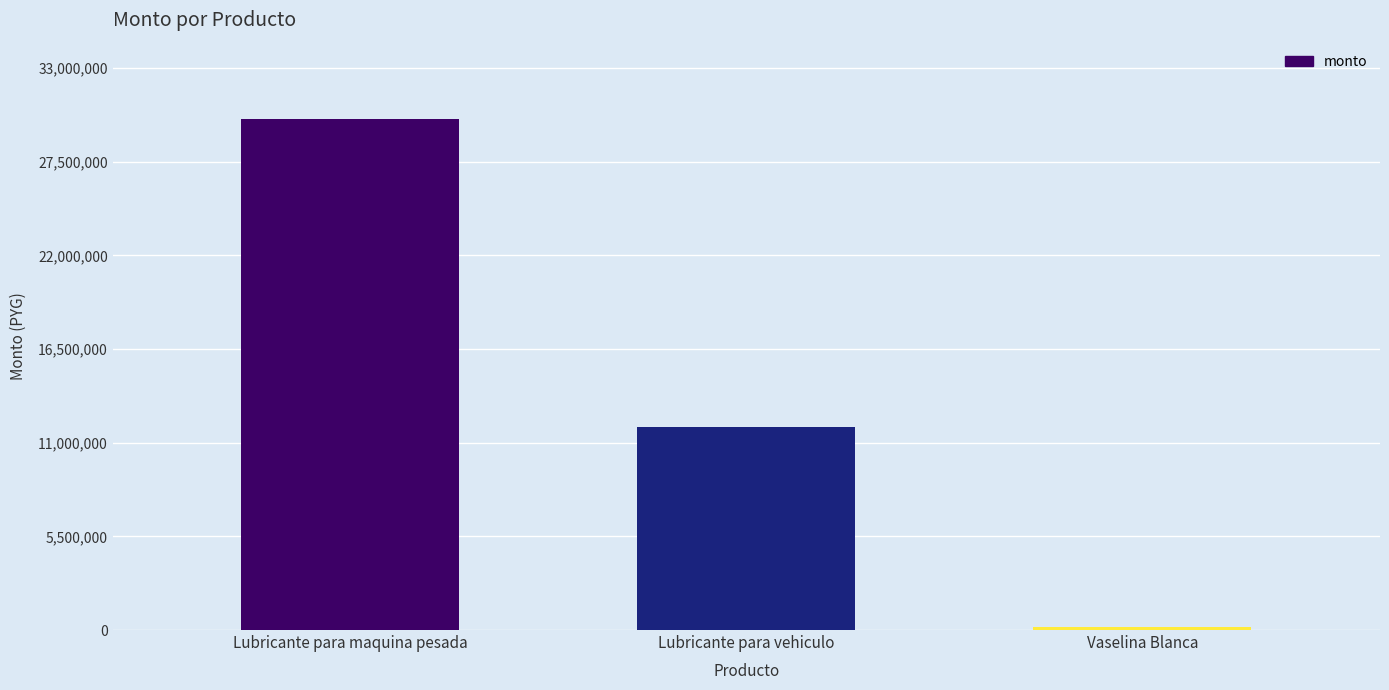

What is the value of the 1st bar from the left?

30000000